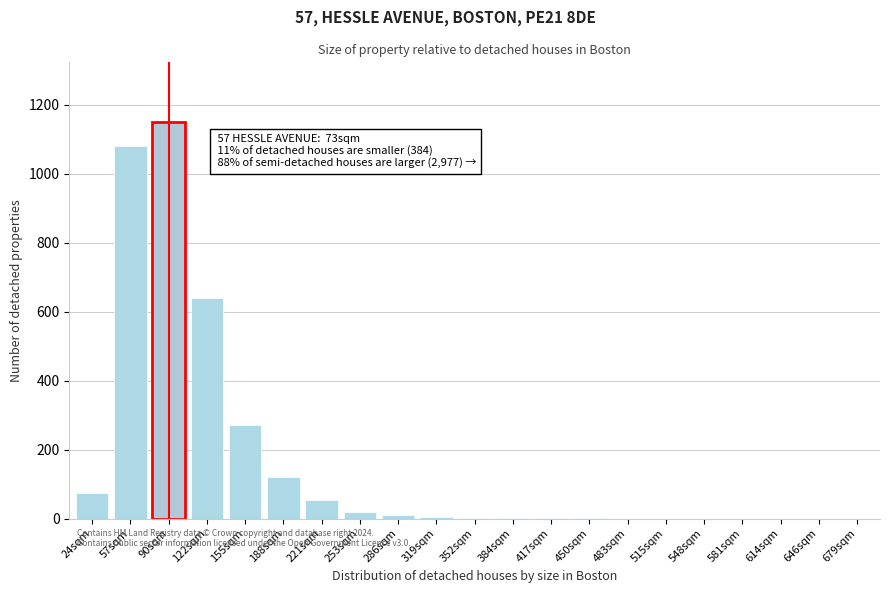

What is the maximum value shown in the chart?

1150